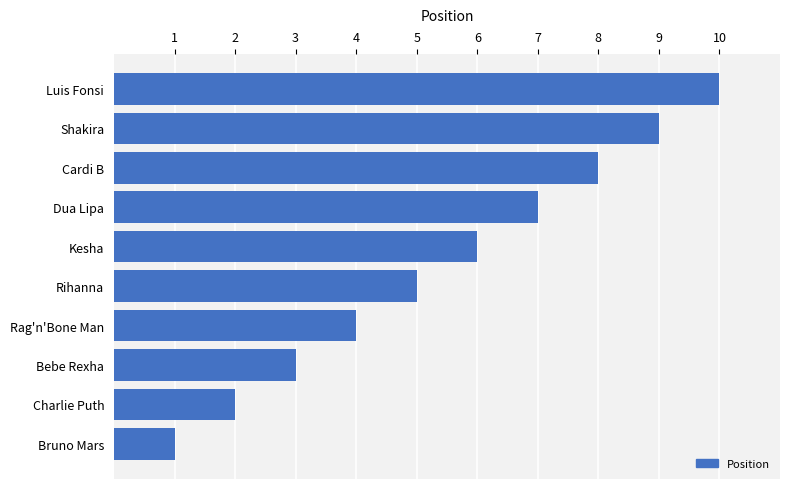

How many bars are there in total?

10